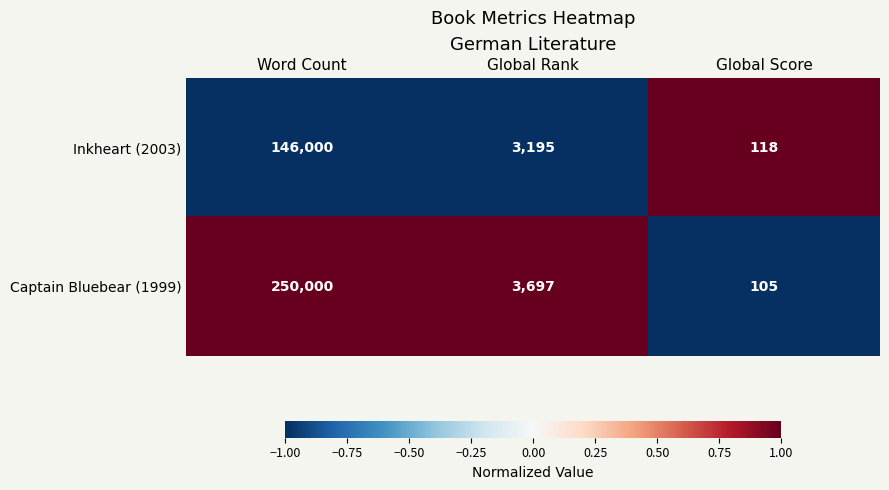

Rank the series by their maximum value, from lowest to highest.

Inkheart (2003), Captain Bluebear (1999)